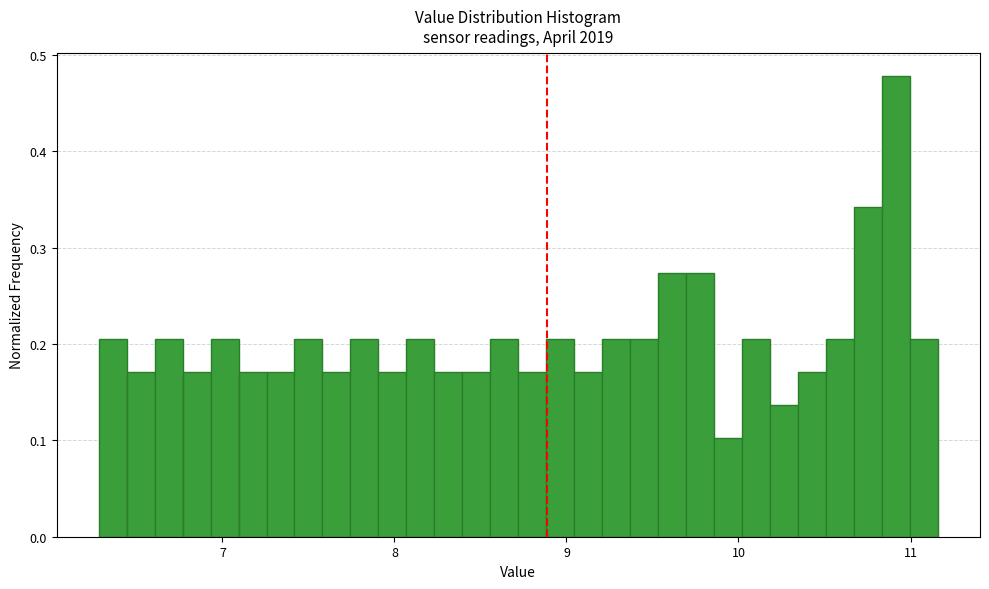

Read against the x-axis, roughly where is the centre of the tallest bar?

10.9